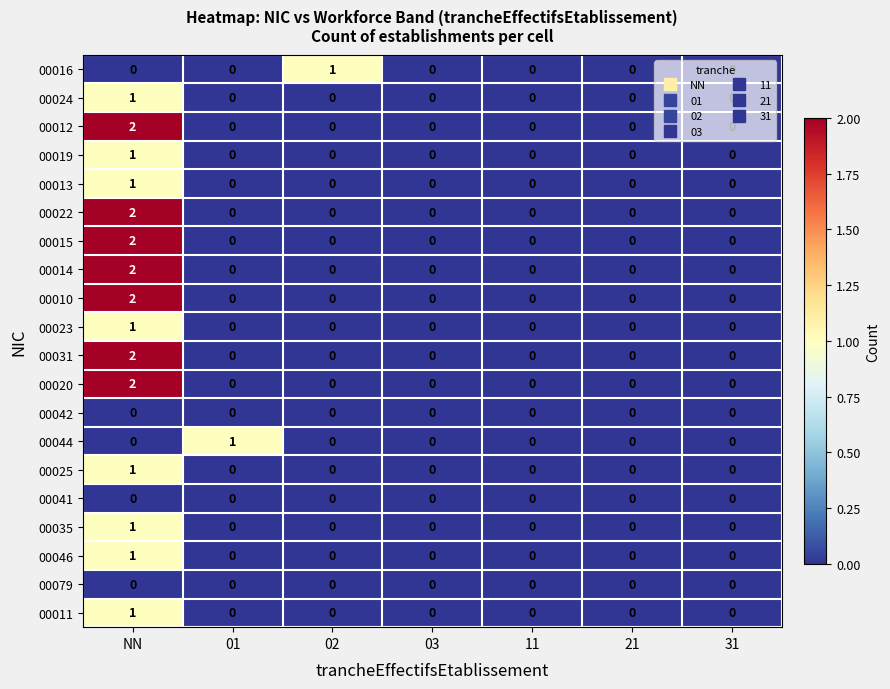

At which category is the sum across all series the highest?

NN